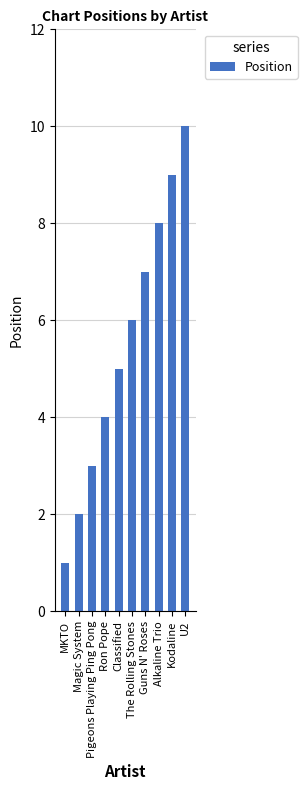

Rank the categories by value from lowest to highest.

MKTO, Magic System, Pigeons Playing Ping Pong, Ron Pope, Classified, The Rolling Stones, Guns N' Roses, Alkaline Trio, Kodaline, U2